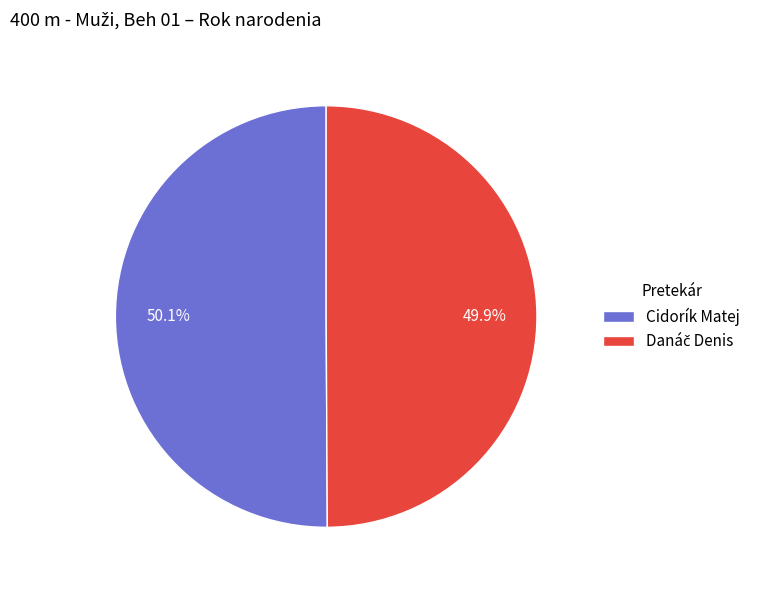

What percentage is NOT represented by Cidorík Matej?

49.9%